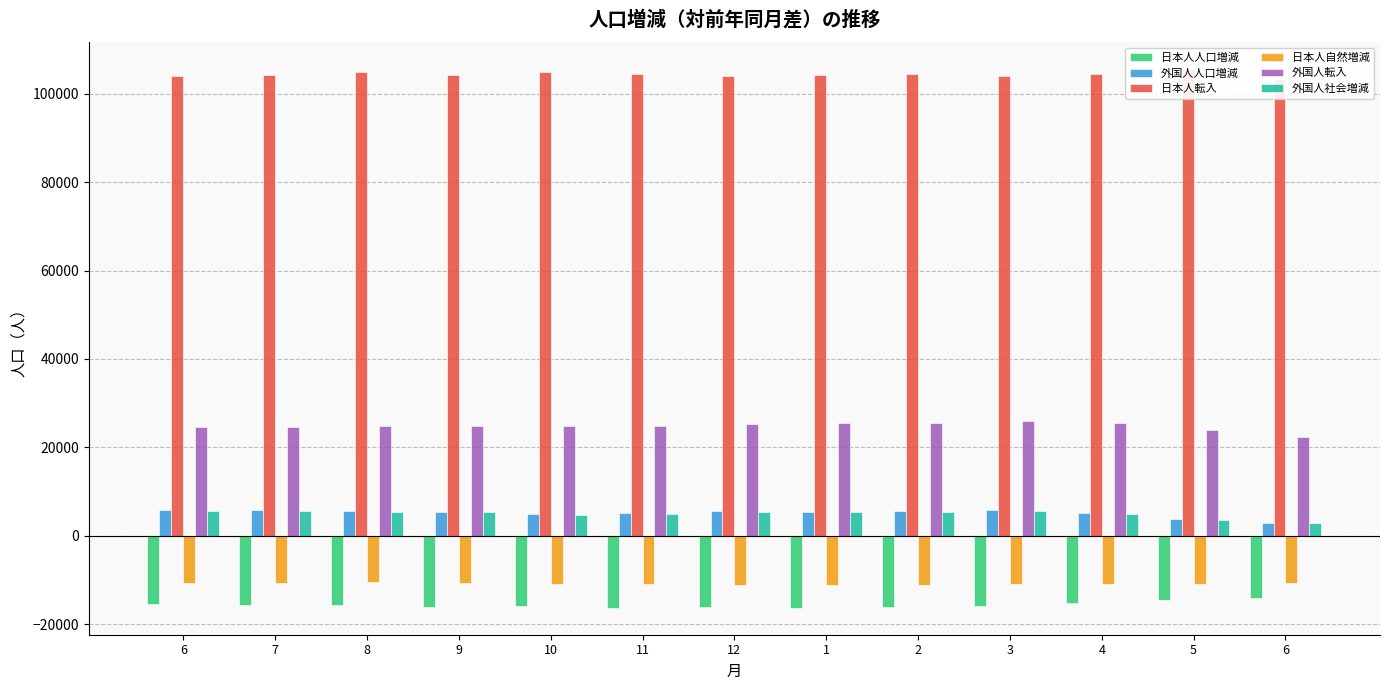

Between 8 and 5, which series saw the biggest shift?

外国人人口増減